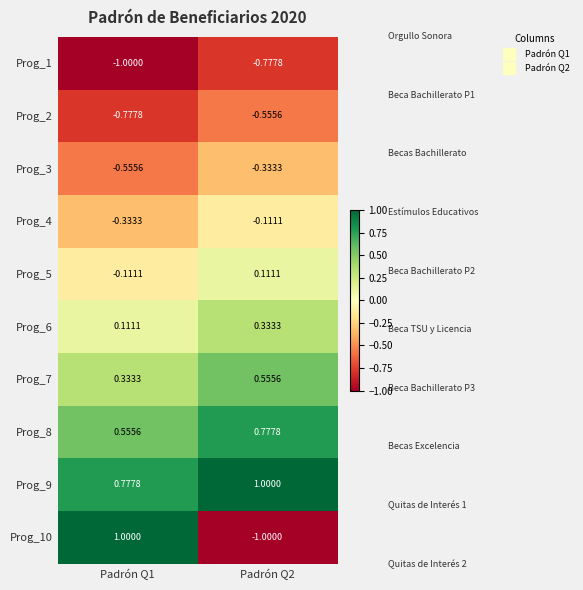

At which category is the sum across all series the highest?

Padrón Q1